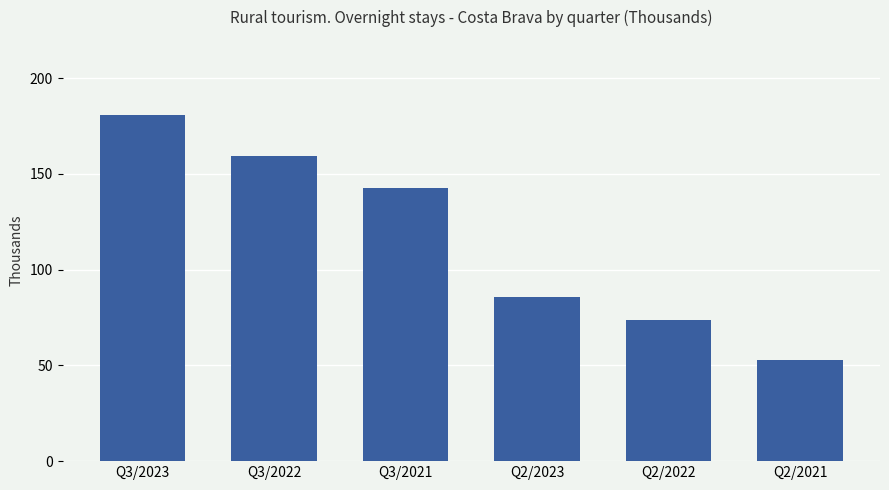

What value does the data have at Q3/2021?

142.6